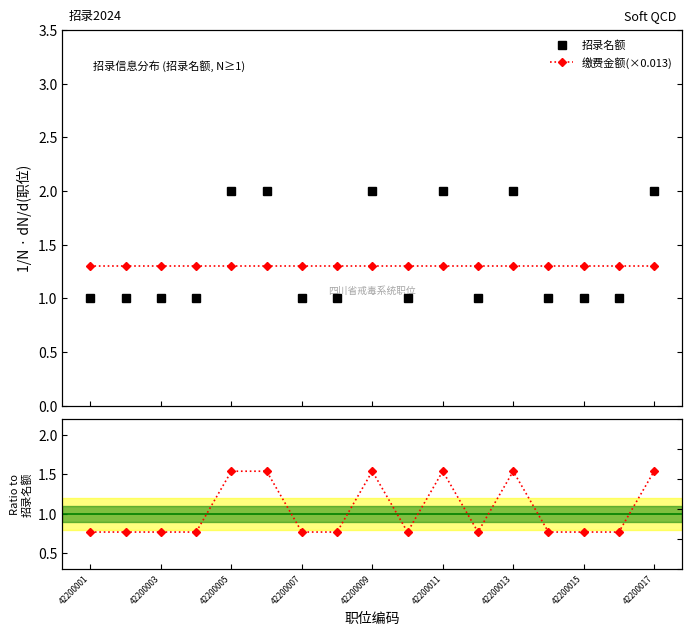

Is the value of 缴费金额(×0.013) at 42200011 greater than the value of Ratio at 10?

No